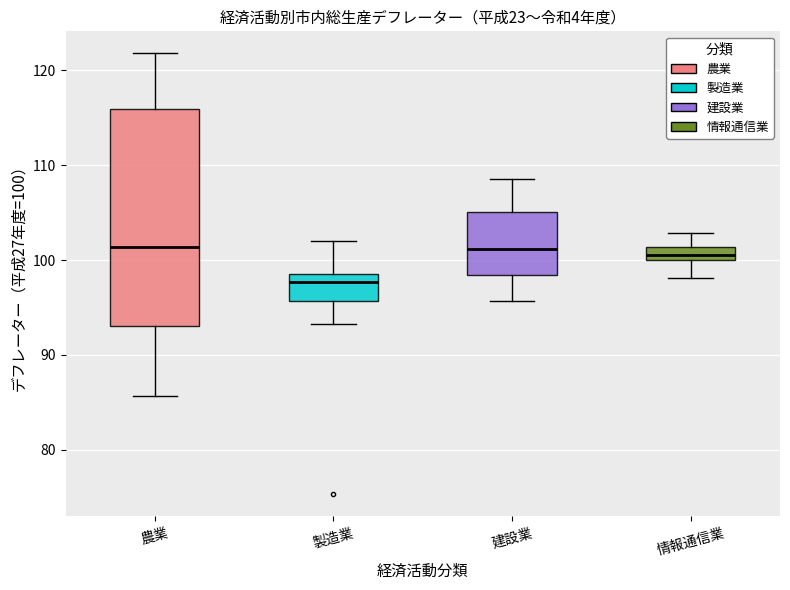

Which box has the lowest median line?

製造業